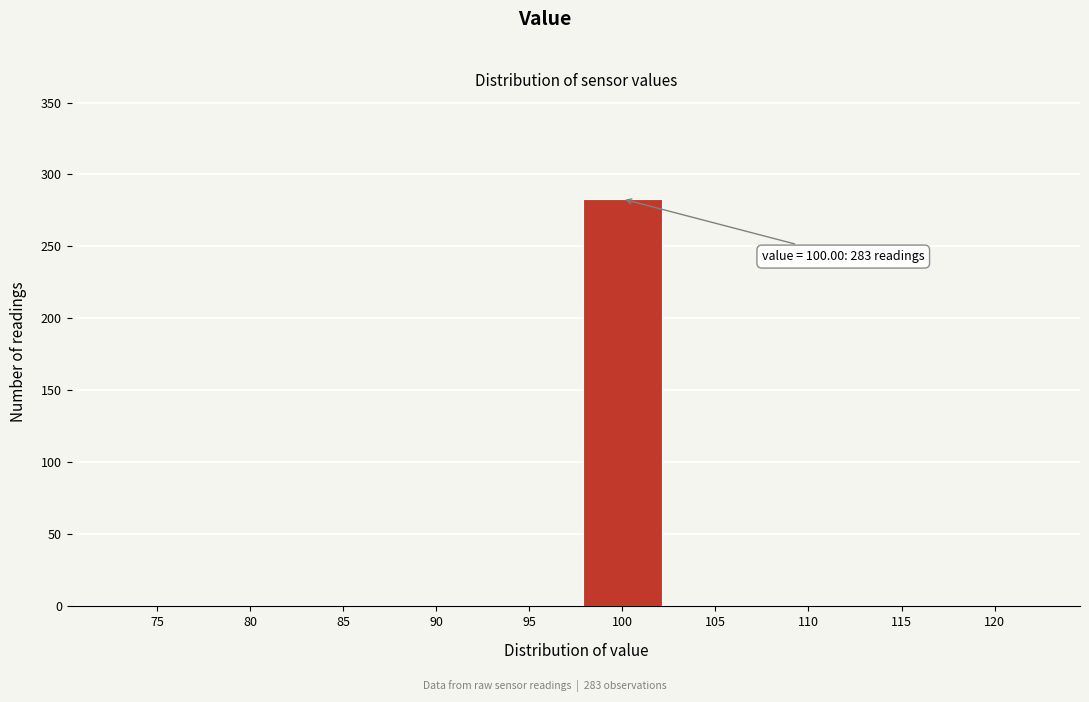

Reading left to right, extract all data points from this chart.

75=0	80=0	85=0	90=0	95=0	100=283	105=0	110=0	115=0	120=0